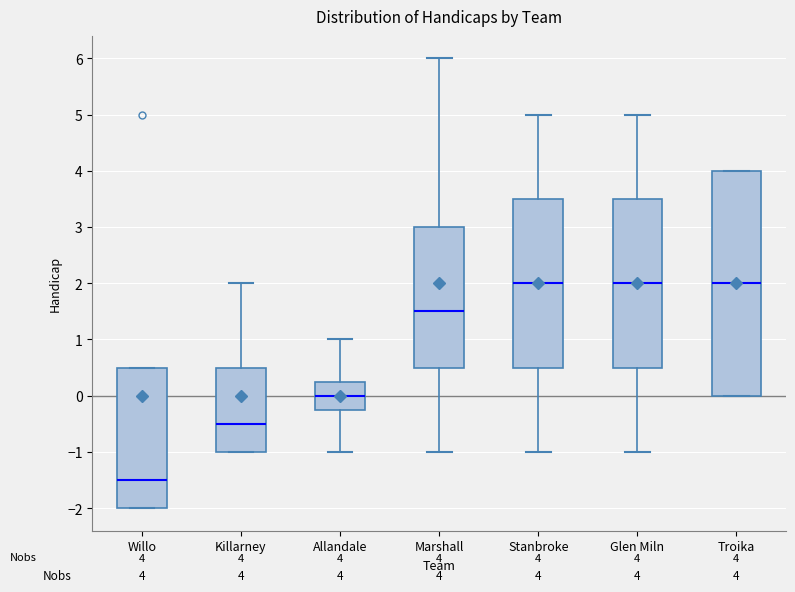

Which box's median line is the lowest?

Willo